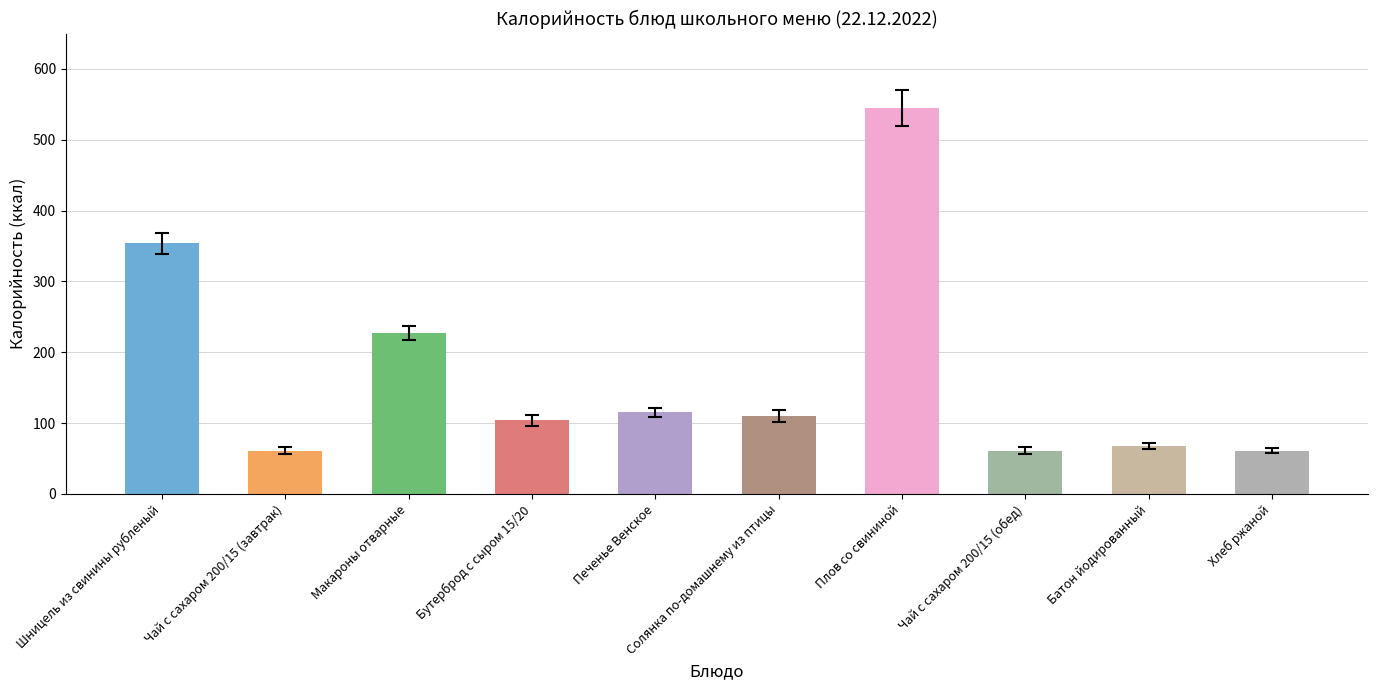

What is the change in value from Чай с сахаром 200/15 (завтрак) to Батон йодированный?

+7